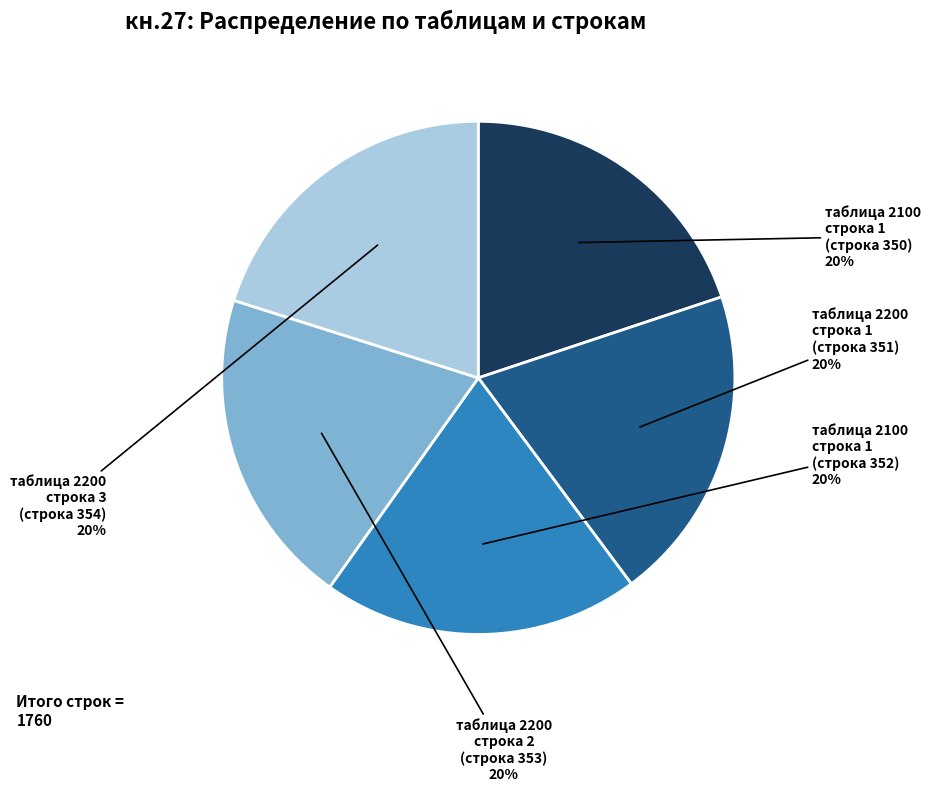

Is there a majority slice in this chart?

No